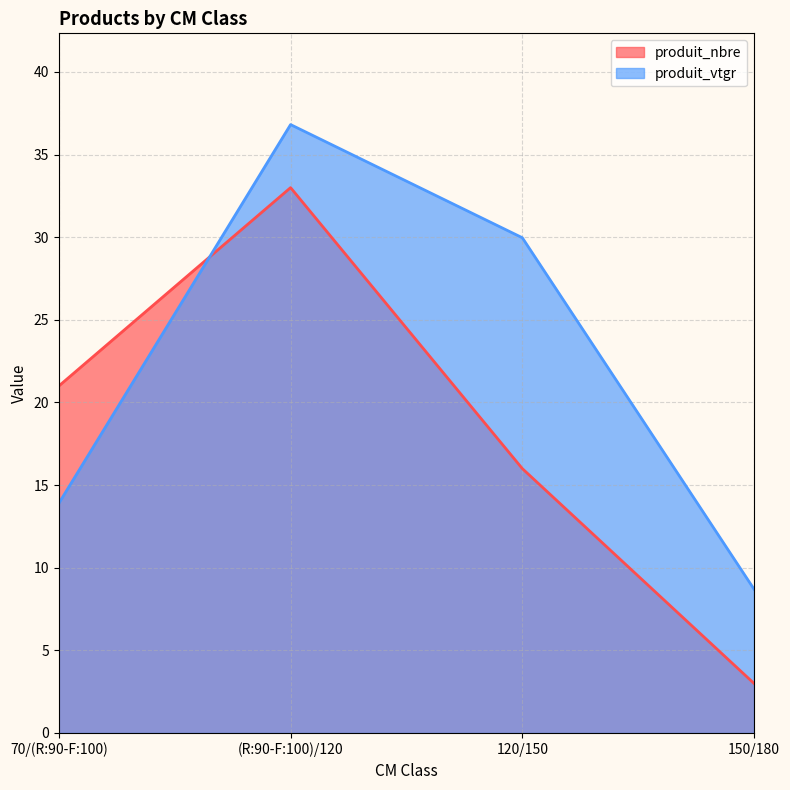

True or false: produit_vtgr has more than 1 points higher than both neighbors.

False